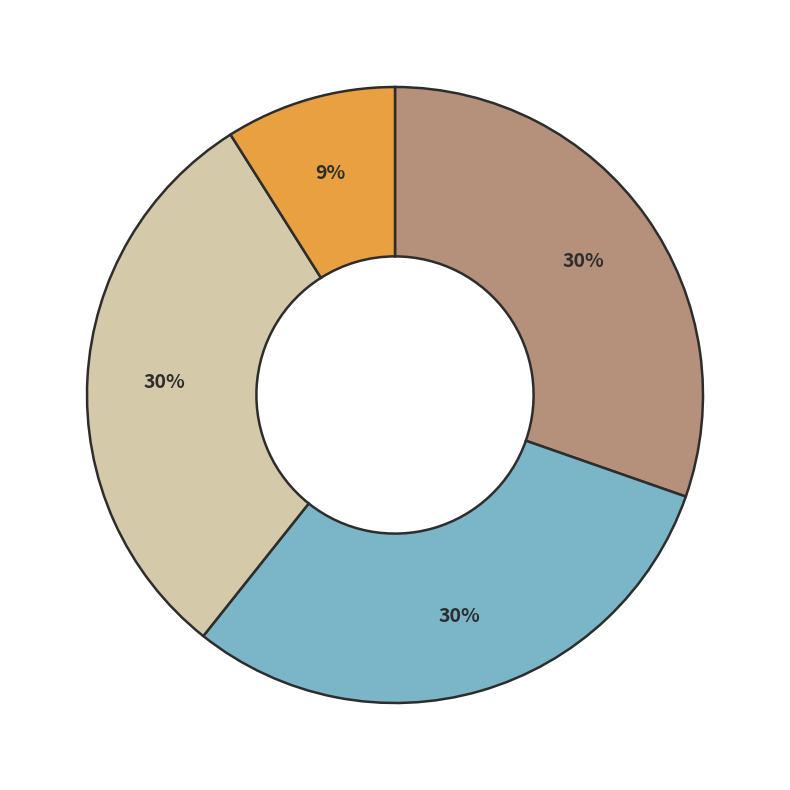

Is there a majority slice in this chart?

No